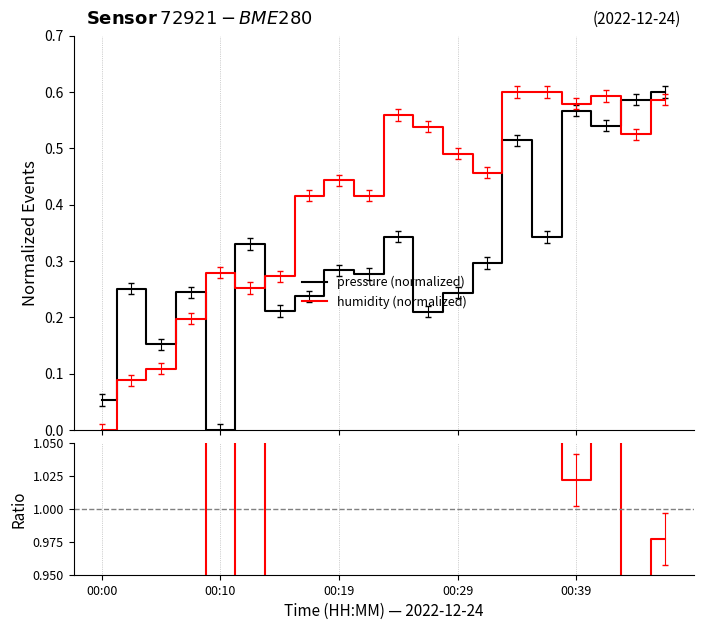

True or false: humidity (normalized) and pressure (normalized) cross at least once.

True